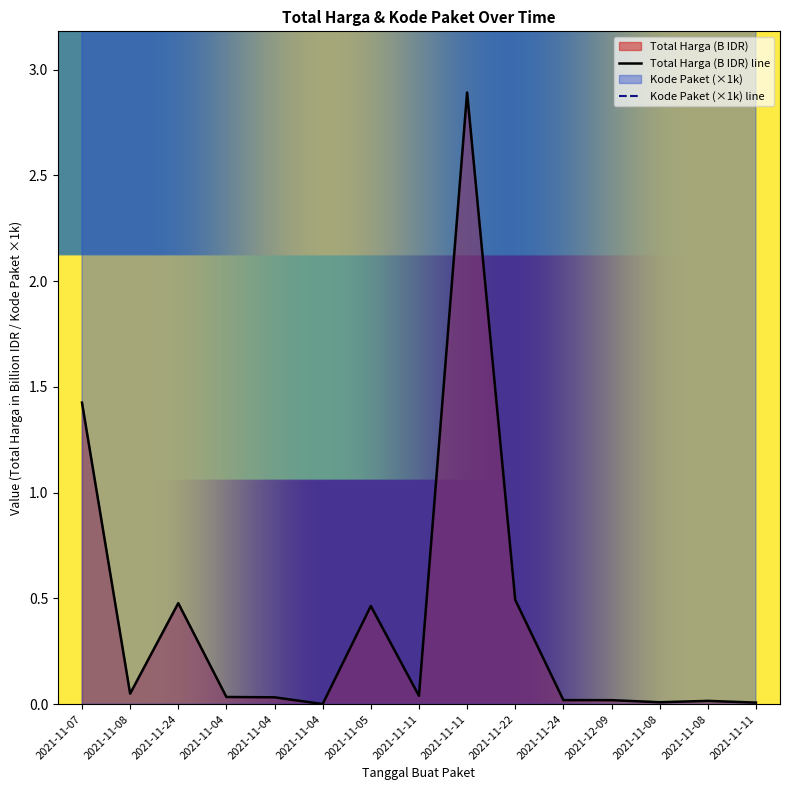

Where is Kode Paket nearest to the value 73?

2021-11-24